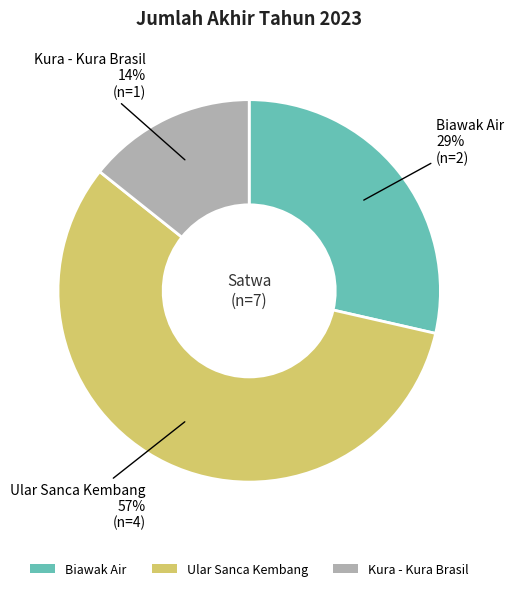

The Biawak Air slice represents 41% of the pie. True or false?

False